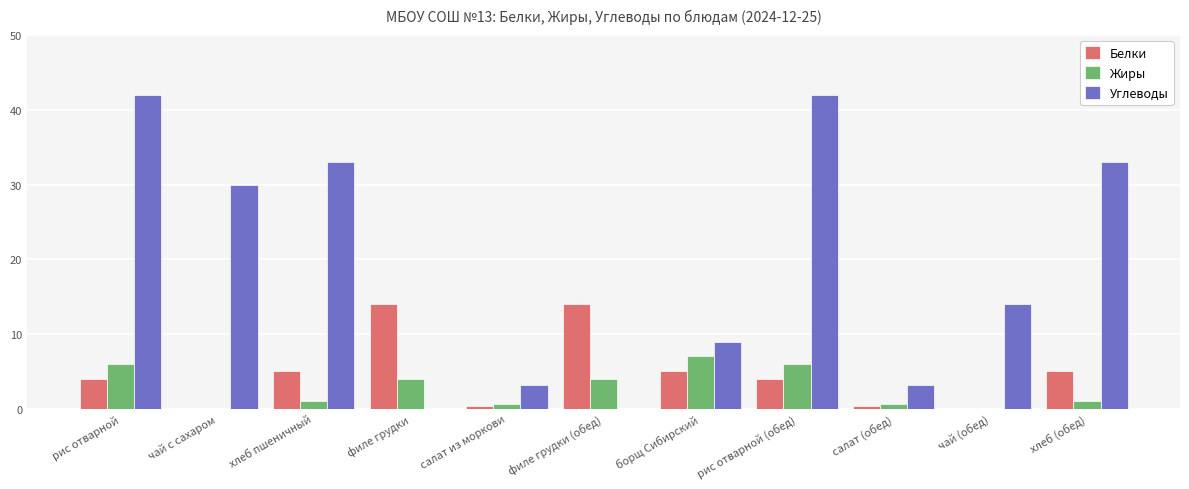

Between борщ Сибирский and салат (обед), which series saw the biggest shift?

Жиры